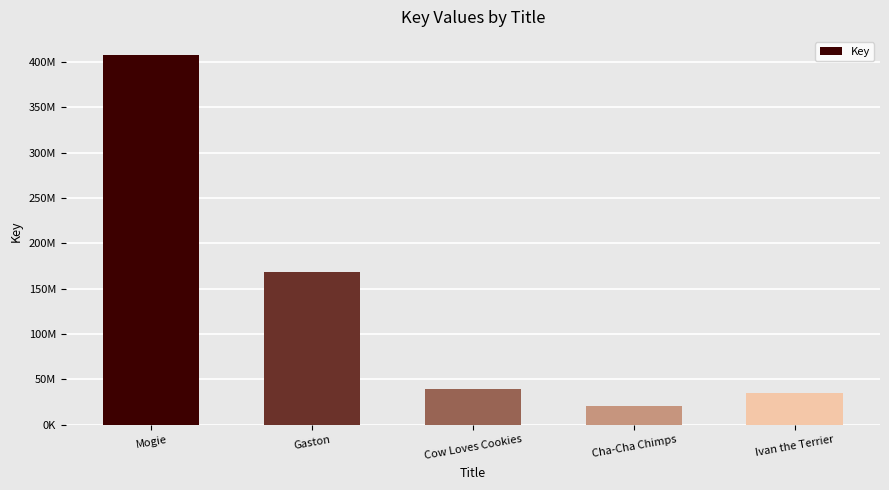

What is the sum of all values?

670728545